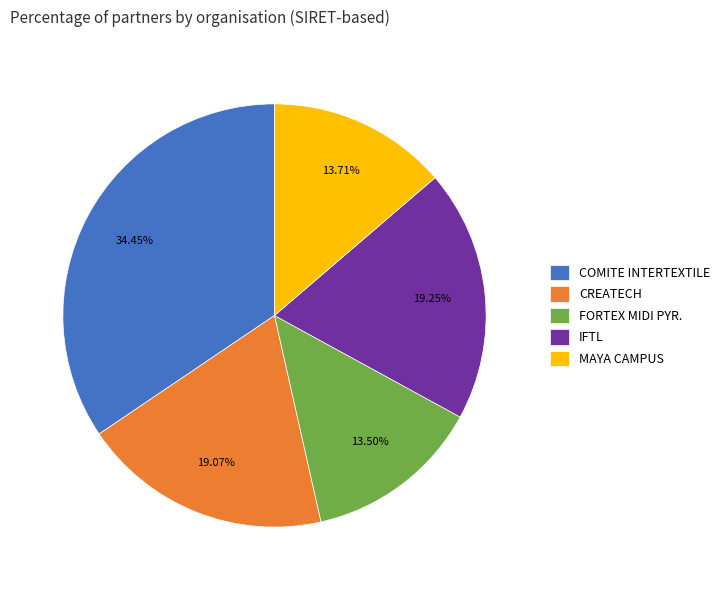

To the nearest percent, what is the difference between the largest and smallest slice percentages?

21%